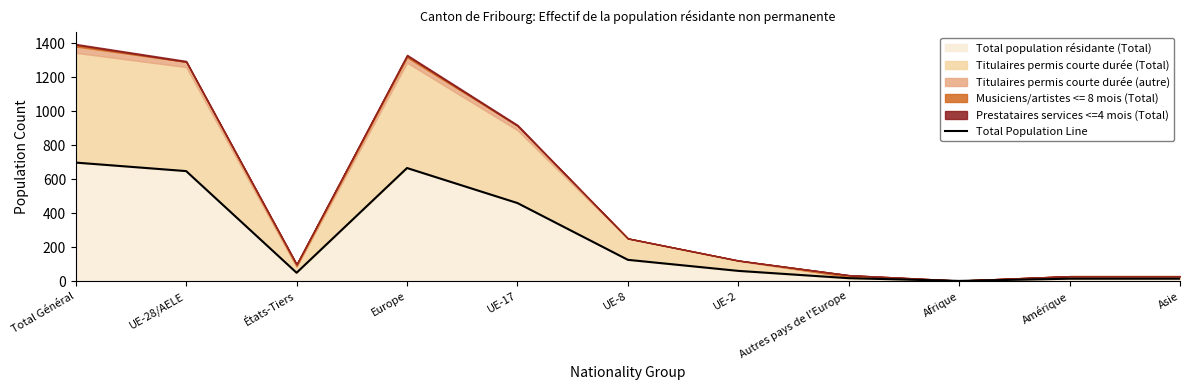

Between UE-28/AELE and Autres pays de l'Europe, which is larger?

UE-28/AELE